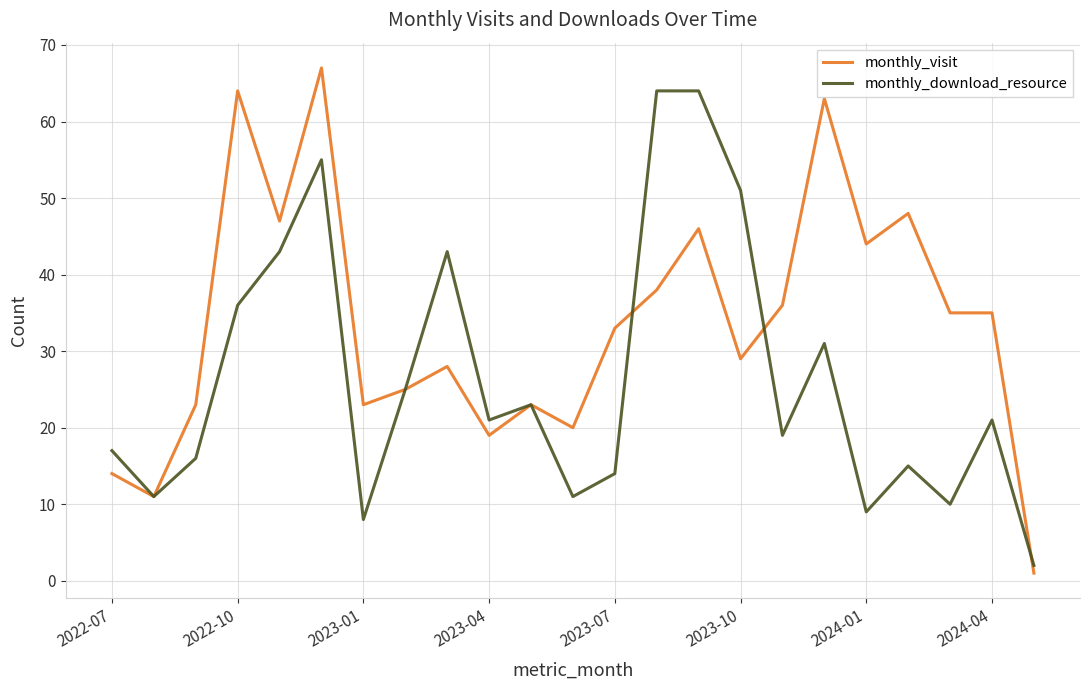

List the series in order of their peak value, highest first.

monthly_visit, monthly_download_resource